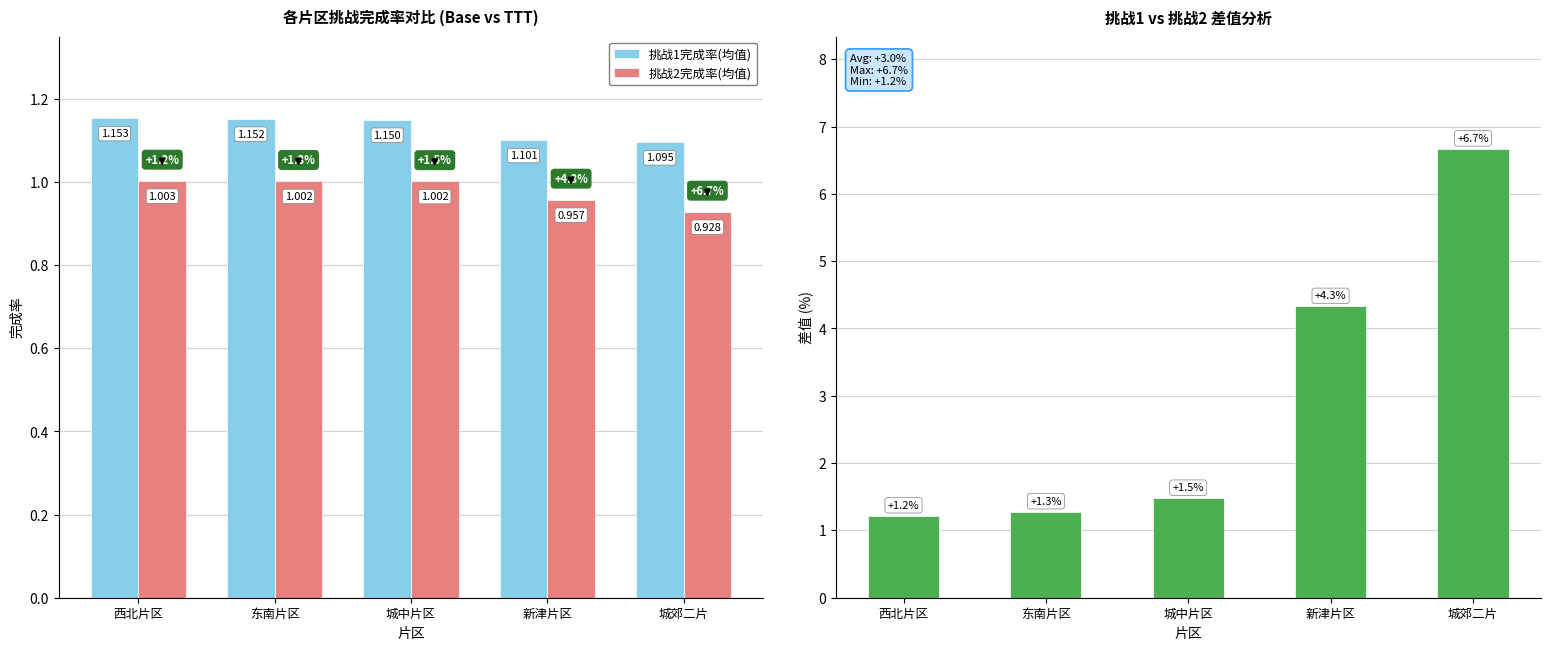

Where is 挑战1完成率(均值) nearest to the value 1?

城郊二片